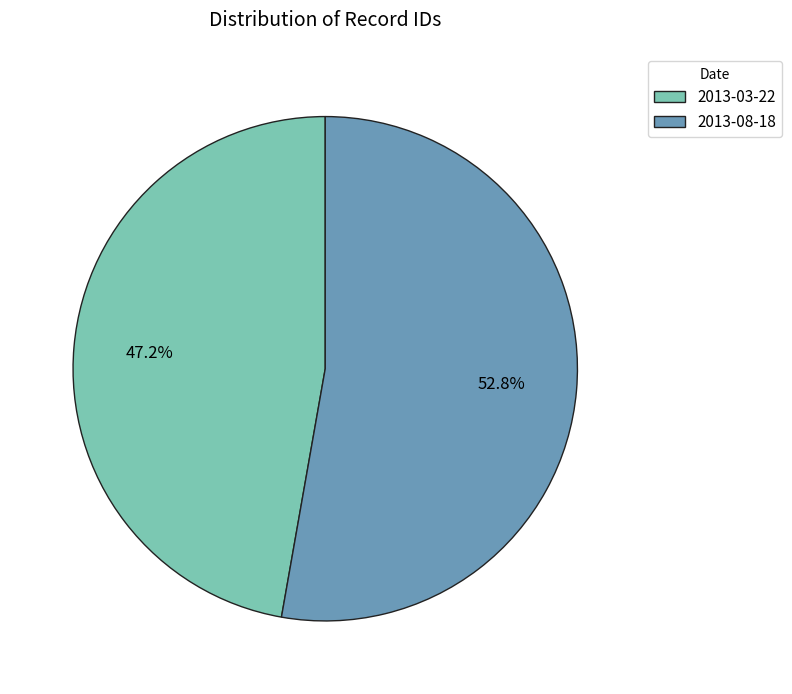

What percentage is NOT represented by 2013-08-18?

47.2%